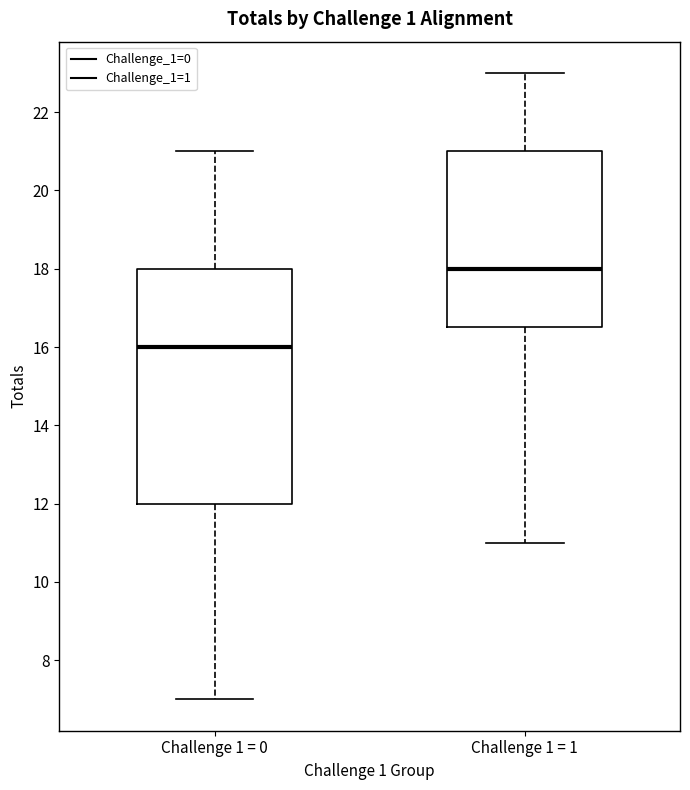

Comparing the boxes themselves (not the whiskers), which one is the tallest?

Challenge 1 = 0